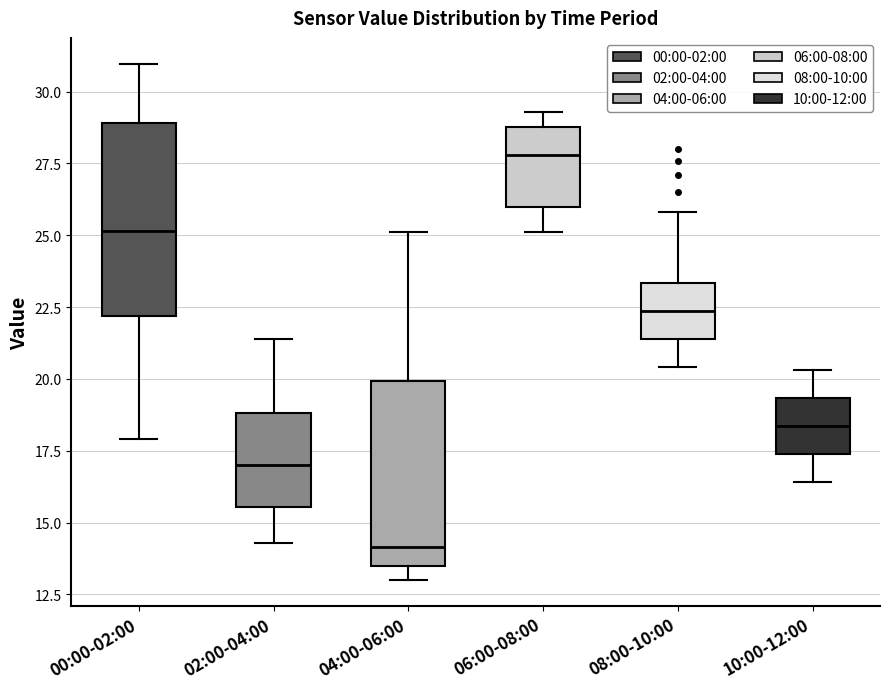

Reading left to right, transcribe this box plot: for each box, give where its median line is, the range the box spans, and where its two whiskers end, as read against the y-axis. The values are not printed on the chart, so give them approximately, as read against the axis.

00:00-02:00: median 25.0, box 22.0 to 29.0, whiskers 18.0 to 31.0
02:00-04:00: median 17.0, box 15.5 to 19.0, whiskers 14.5 to 21.5
04:00-06:00: median 14.0, box 13.5 to 20.0, whiskers 13.0 to 25.0
06:00-08:00: median 28.0, box 26.0 to 29.0, whiskers 25.0 to 29.5
08:00-10:00: median 22.5, box 21.5 to 23.5, whiskers 20.5 to 26.0
10:00-12:00: median 18.5, box 17.5 to 19.5, whiskers 16.5 to 20.5